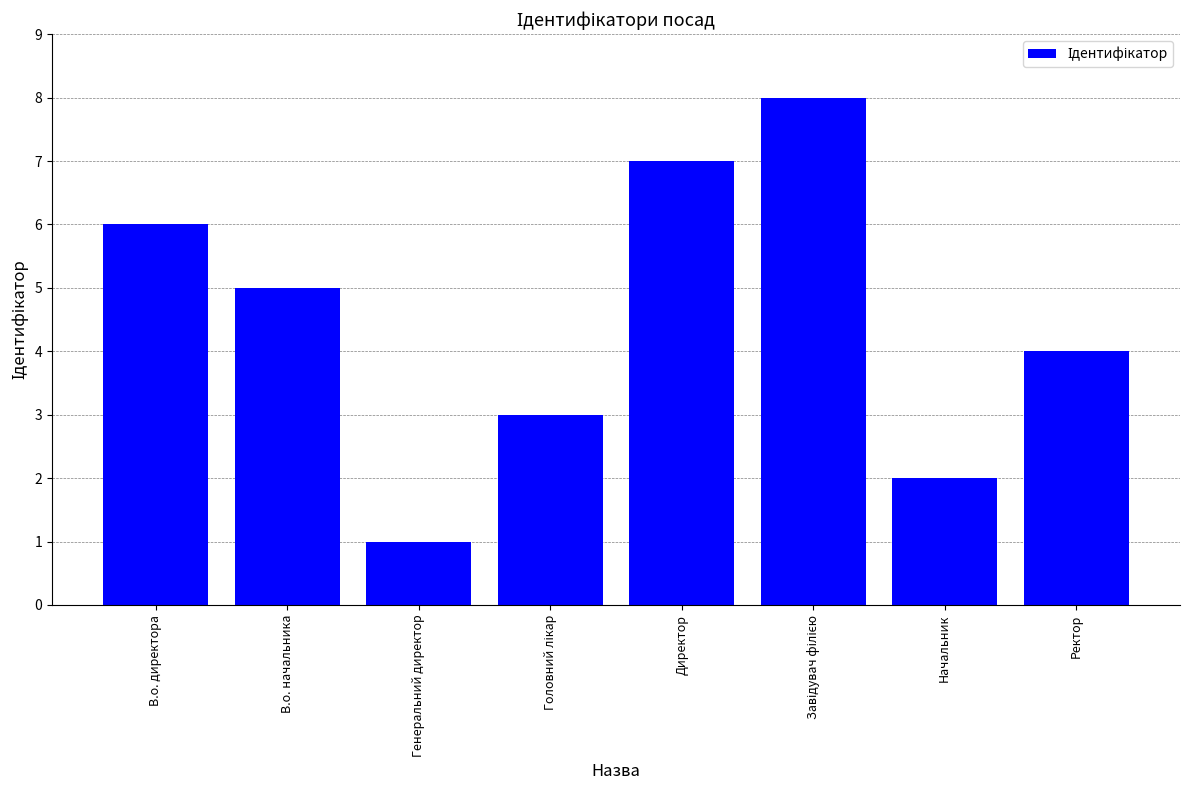

True or false: the data shows 6 at В.о. директора.

True